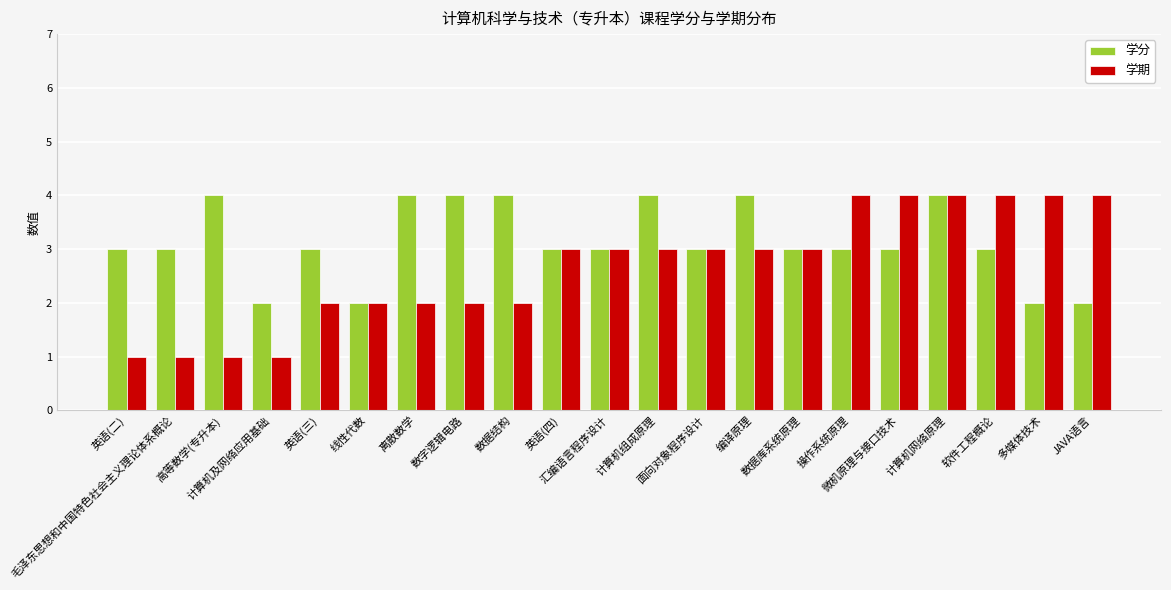

Reading left to right, transcribe all the data shown in this chart.

学分: 英语(二)=3	毛泽东思想和中国特色社会主义理论体系概论=3	高等数学(专升本)=4	计算机及网络应用基础=2	英语(三)=3	线性代数=2	离散数学=4	数字逻辑电路=4	数据结构=4	英语(四)=3	汇编语言程序设计=3	计算机组成原理=4	面向对象程序设计=3	编译原理=4	数据库系统原理=3	操作系统原理=3	微机原理与接口技术=3	计算机网络原理=4	软件工程概论=3	多媒体技术=2	JAVA语言=2
学期: 英语(二)=1	毛泽东思想和中国特色社会主义理论体系概论=1	高等数学(专升本)=1	计算机及网络应用基础=1	英语(三)=2	线性代数=2	离散数学=2	数字逻辑电路=2	数据结构=2	英语(四)=3	汇编语言程序设计=3	计算机组成原理=3	面向对象程序设计=3	编译原理=3	数据库系统原理=3	操作系统原理=4	微机原理与接口技术=4	计算机网络原理=4	软件工程概论=4	多媒体技术=4	JAVA语言=4